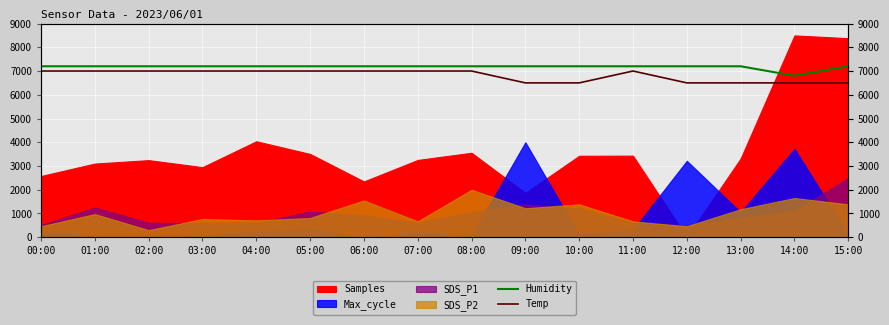

True or false: Temp and Humidity intersect in this chart.

False